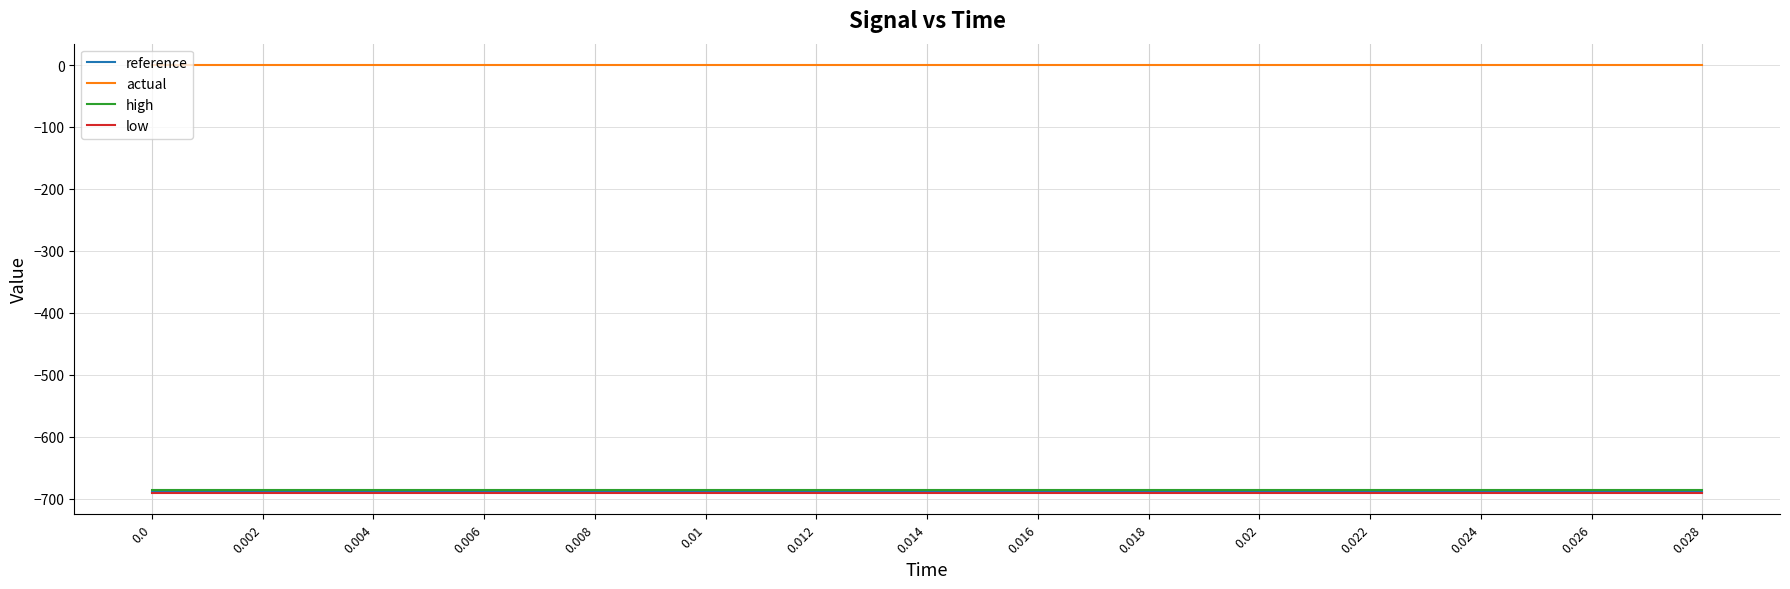

What is the total value across all series at 0.022?

-2066.9